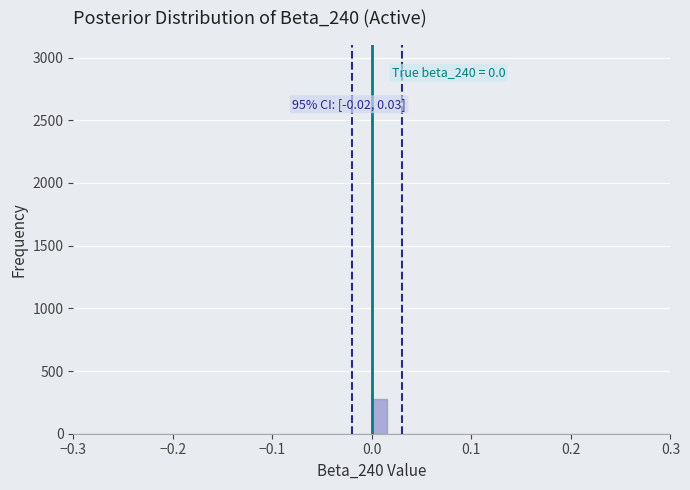

Read against the x-axis, roughly where is the centre of the tallest bar?

0.01